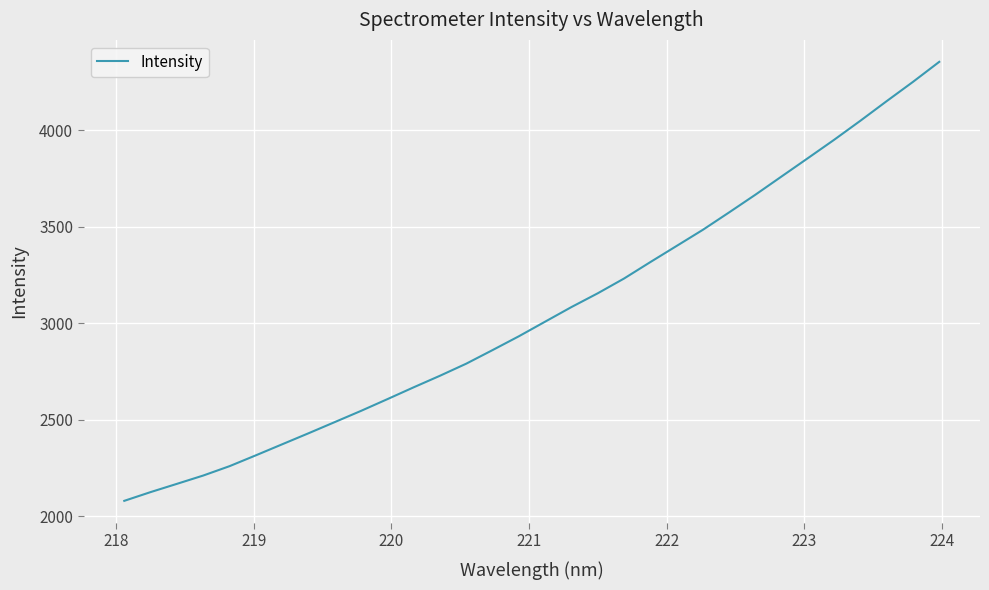

How many lines are shown in the chart?

1